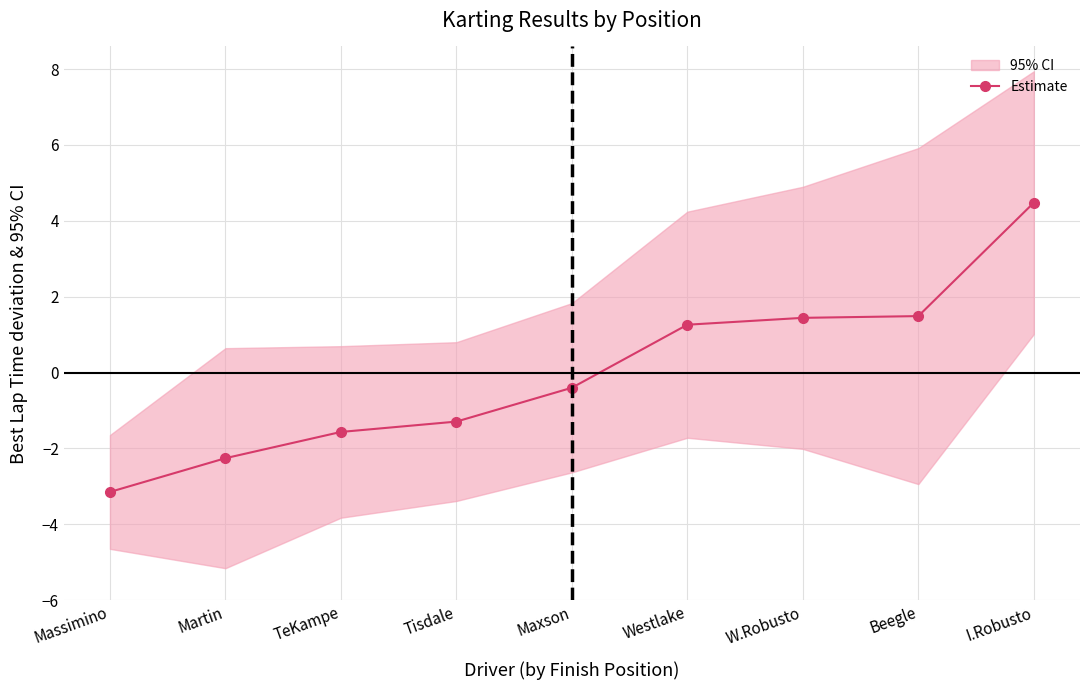

Is it true that the value at Maxson is -0.4?

True